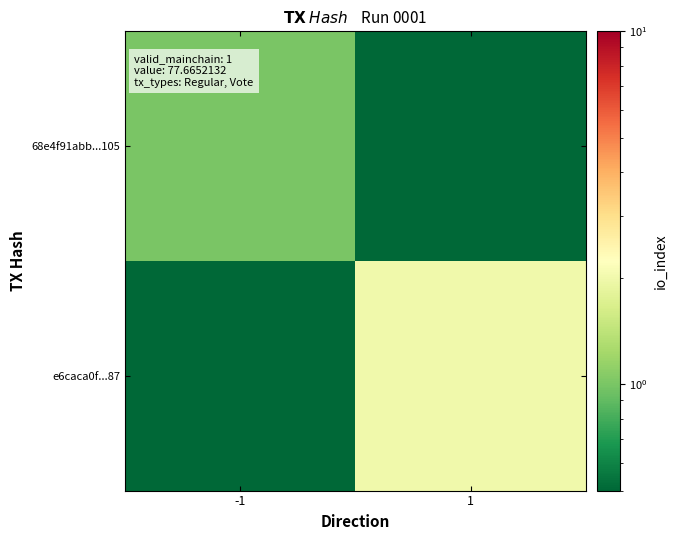

Which series has the largest range (max minus min)?

e6caca0f...87